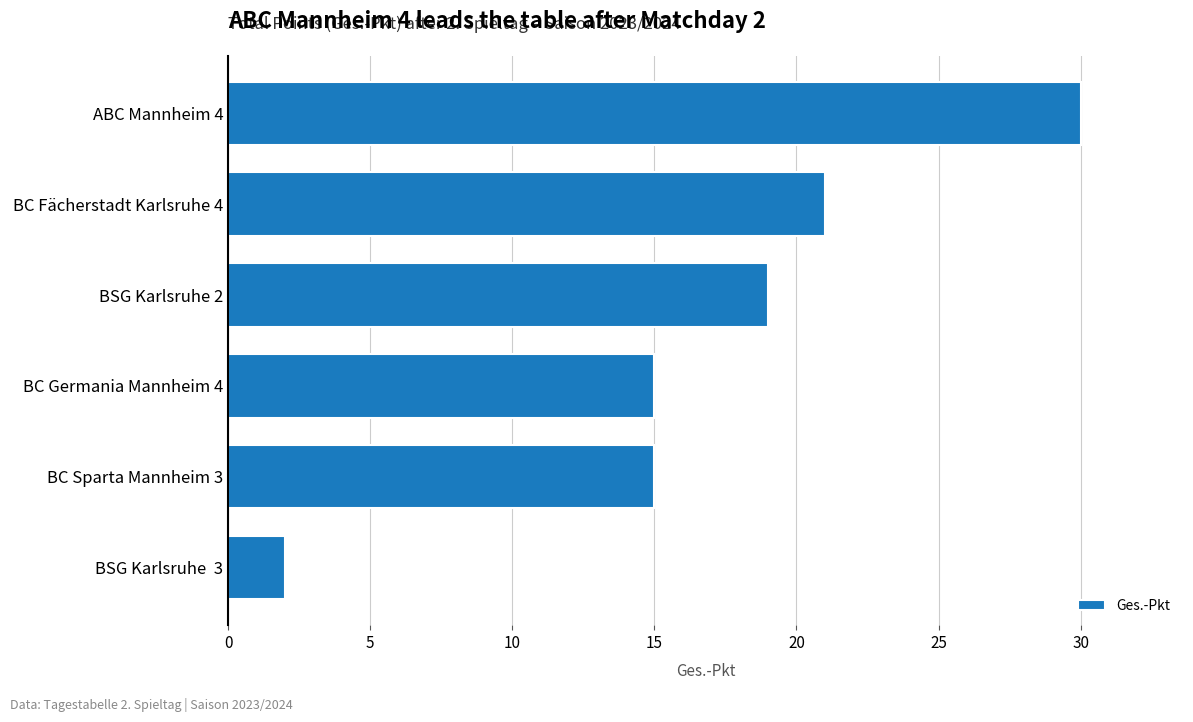

The chart shows a value of 15 at BC Germania Mannheim 4. True or false?

True